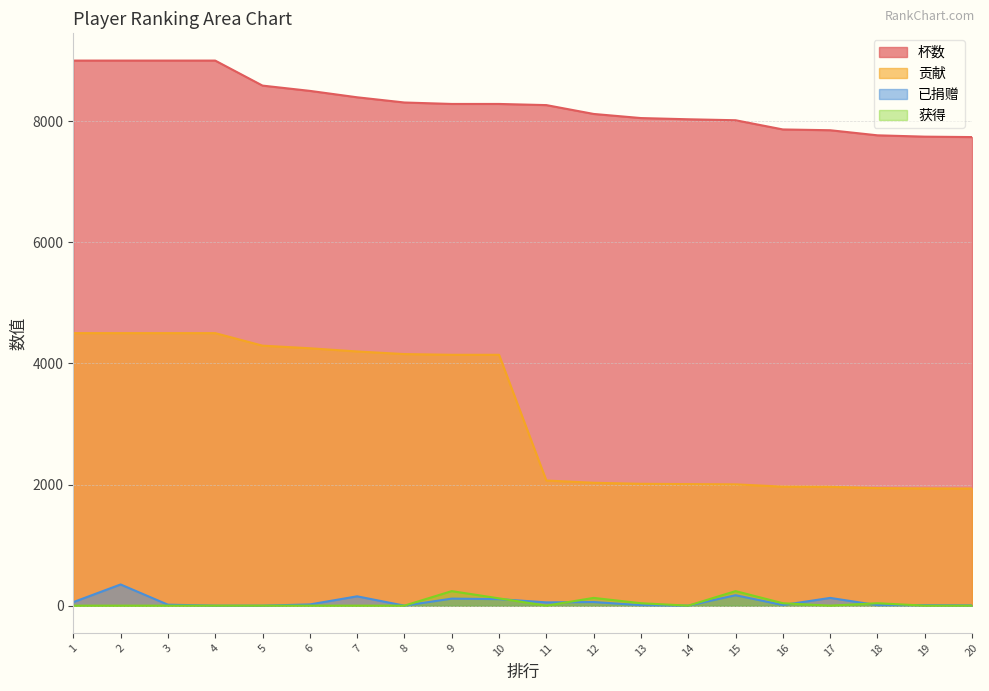

After their last crossing, which series has the higher values: 获得 or 已捐赠?

已捐赠